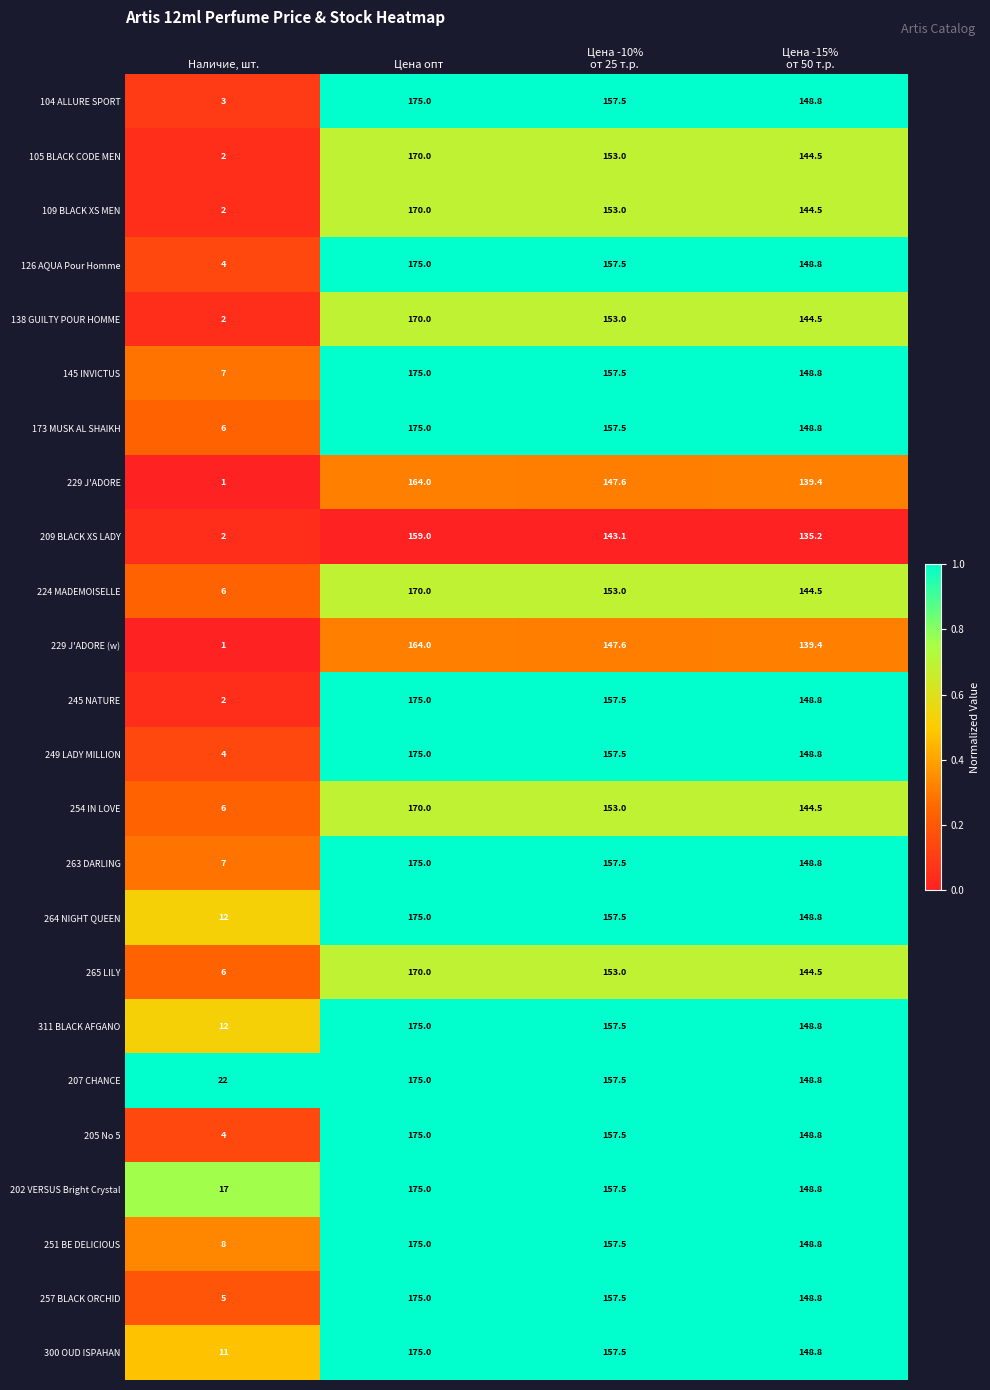

At which label does 254 IN LOVE first exceed 153?

Цена опт